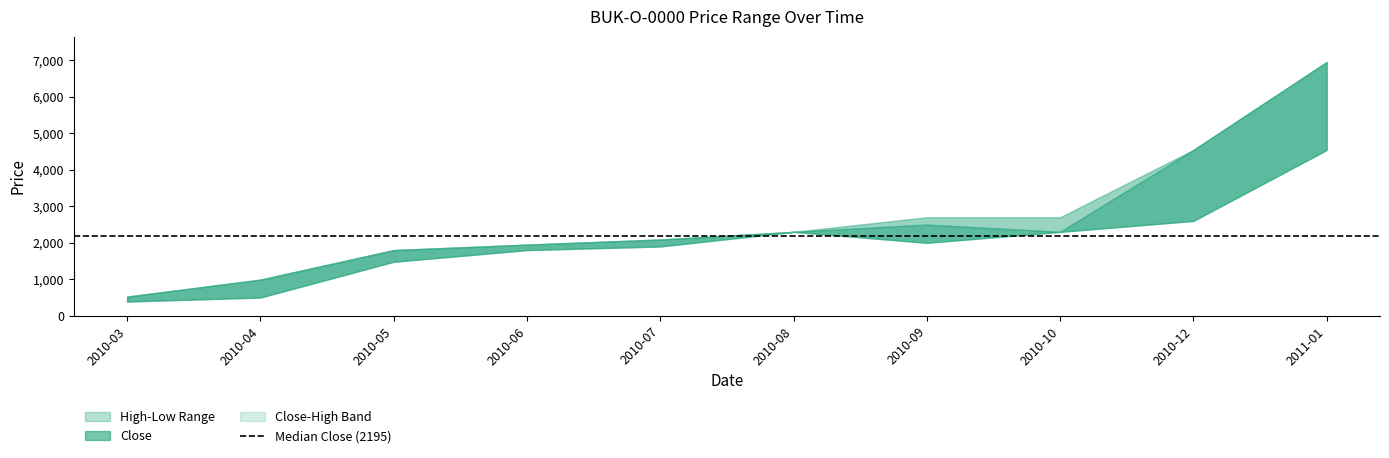

What value does the High series have at 2010-12, to the nearest 100?

4500